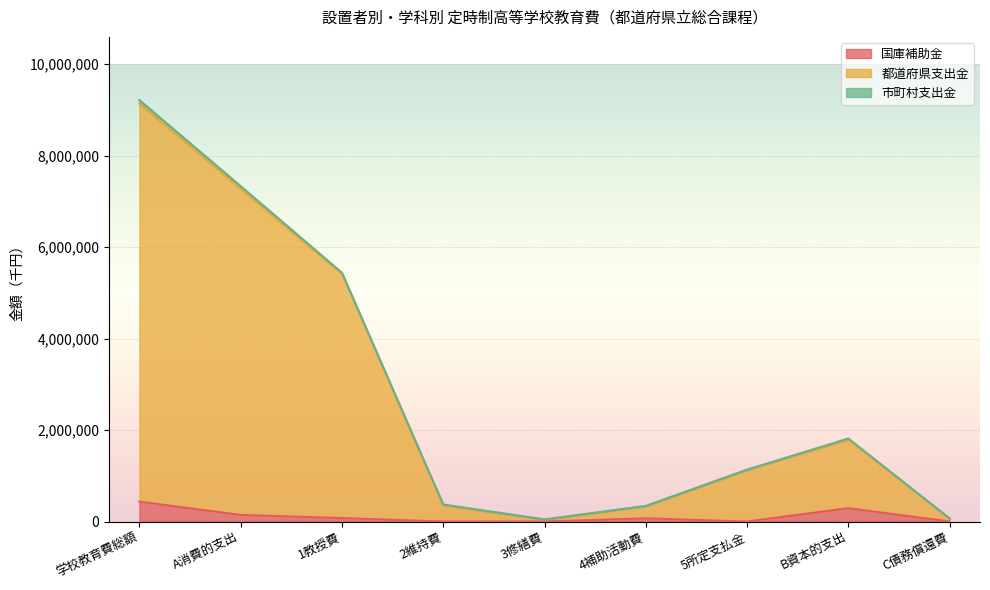

How many interior local peaks does the 都道府県支出金 series have?

1